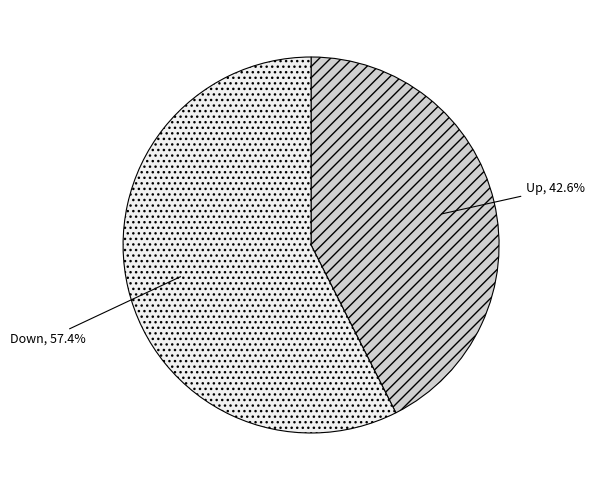

Which slice is the smallest?

Up, 42.6%